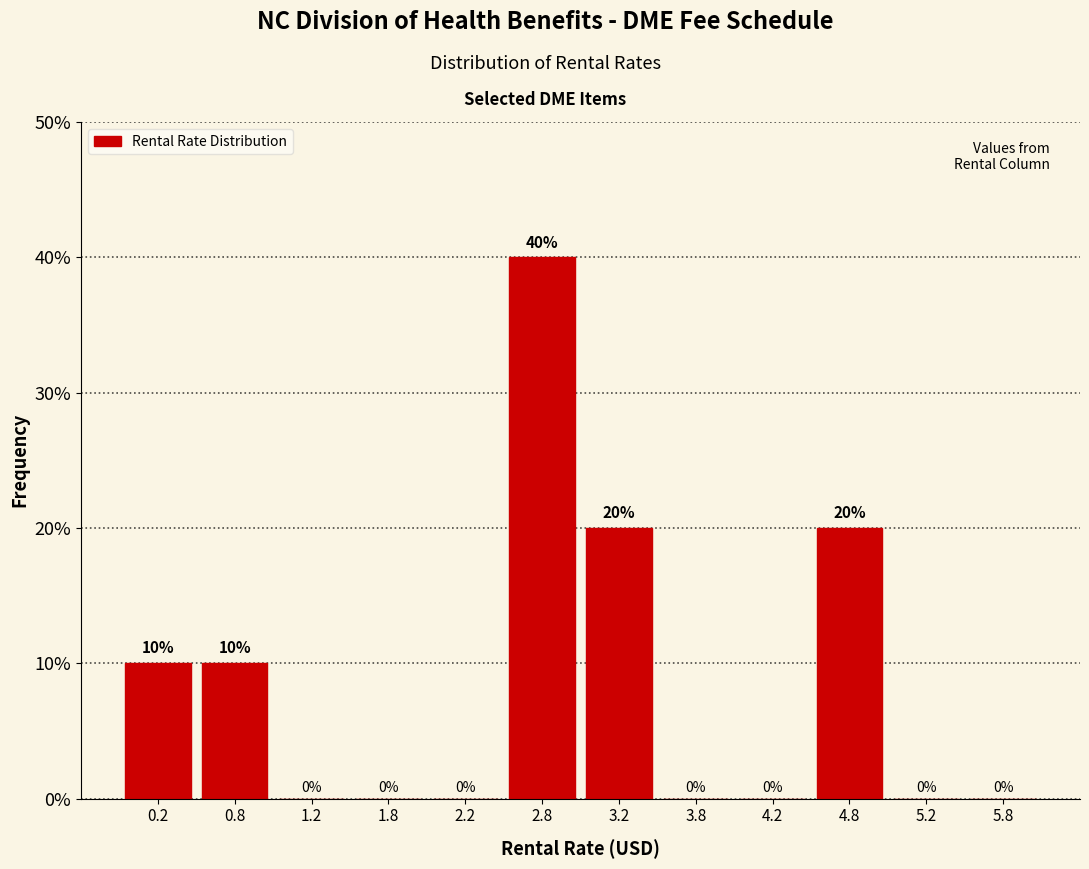

Which range on the x-axis has the tallest bar?

2.5 to 3.0